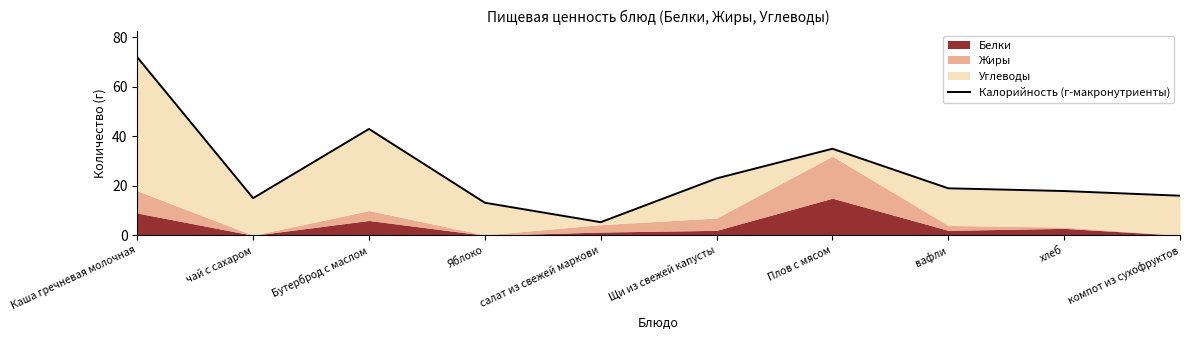

What is the sum of all values?

259.4